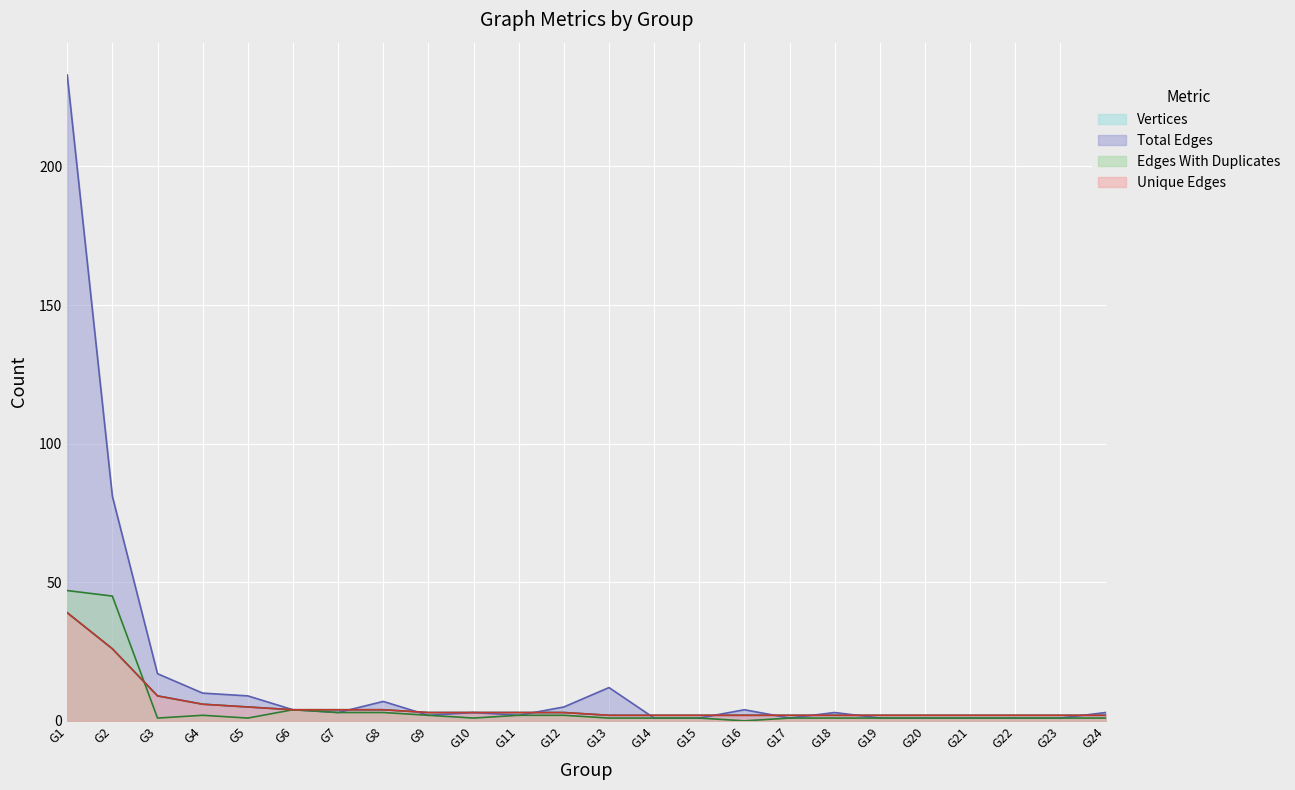

At which category is the sum across all series the highest?

G1